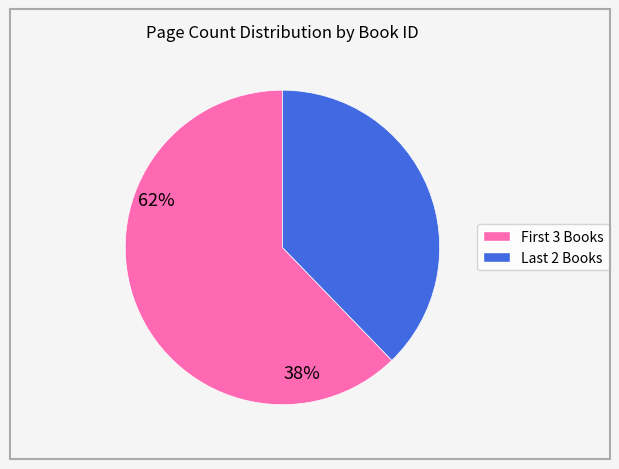

Is there any slice that represents more than half of the pie?

Yes